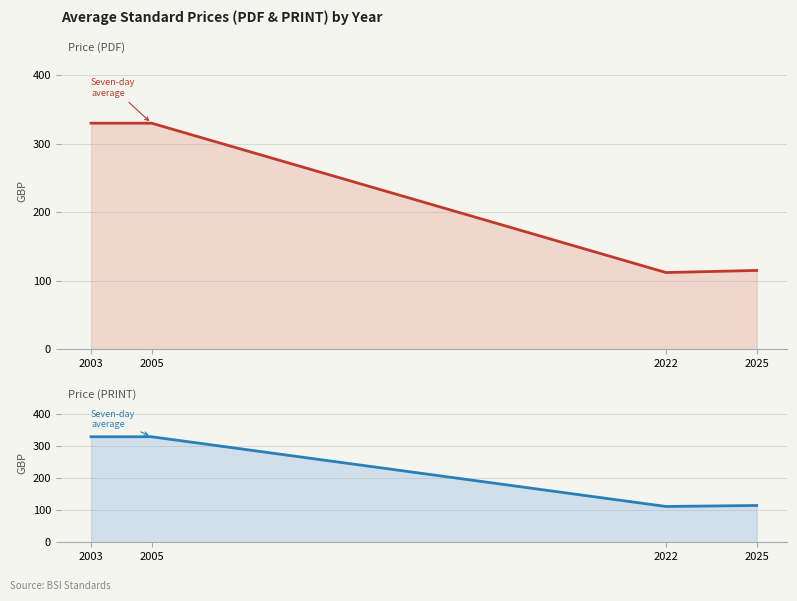

How many values in the Price (PDF) series are below 330?

2